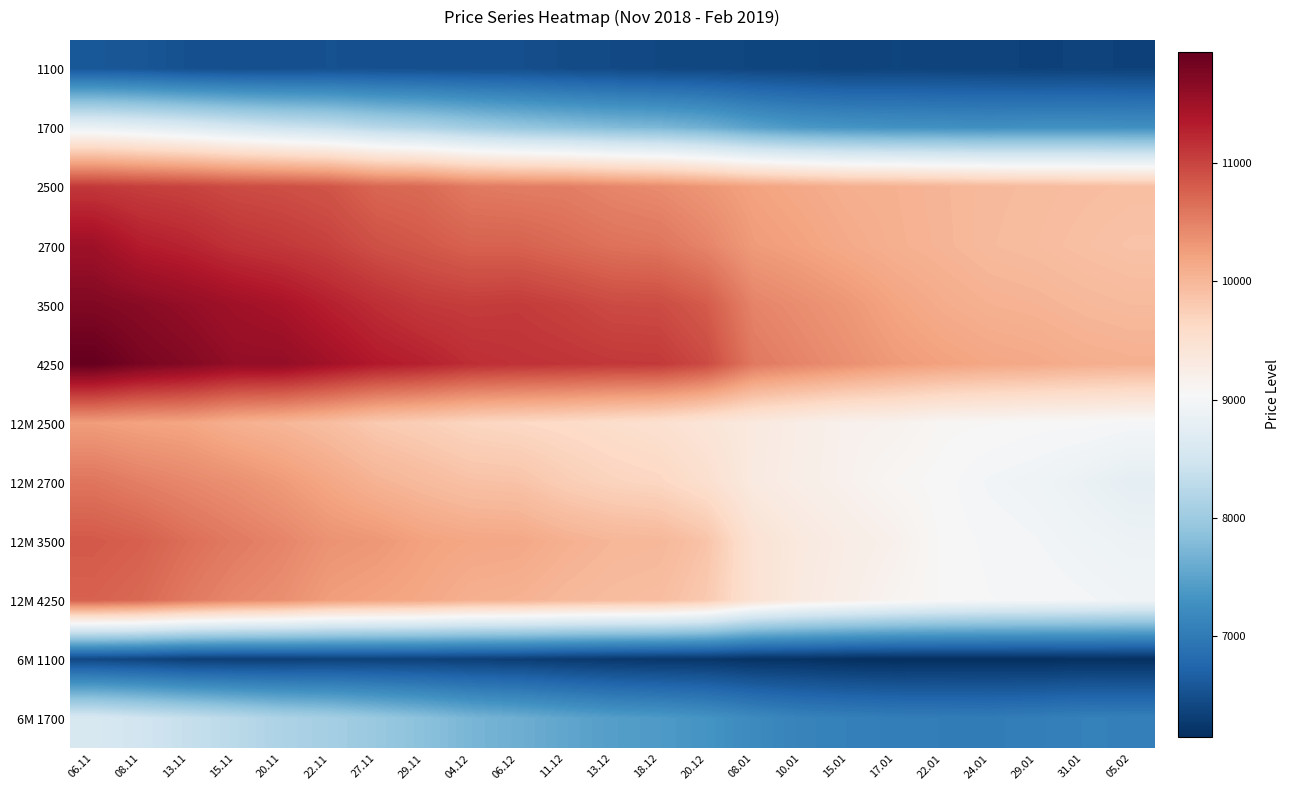

What is the total value across all series at 20.12?

108772